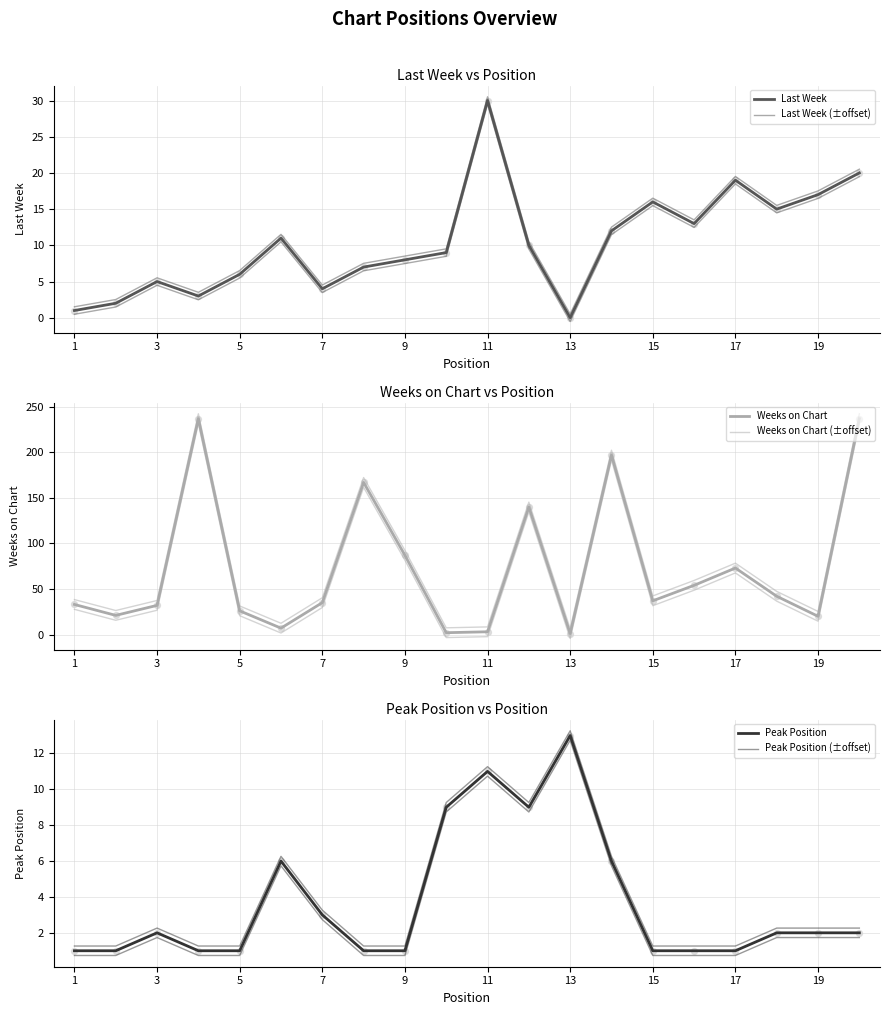

Which series has the largest Y range (max minus min)?

Weeks on Chart